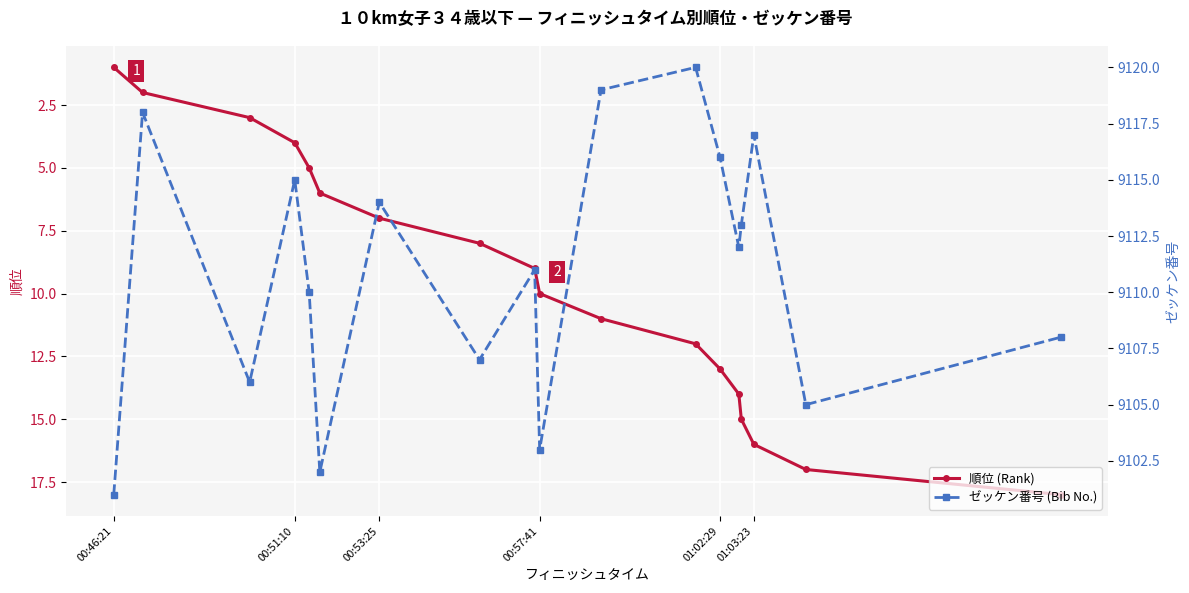

What is the difference between the second highest and second lowest values in the ゼッケン番号 (Bib No.) series?

17